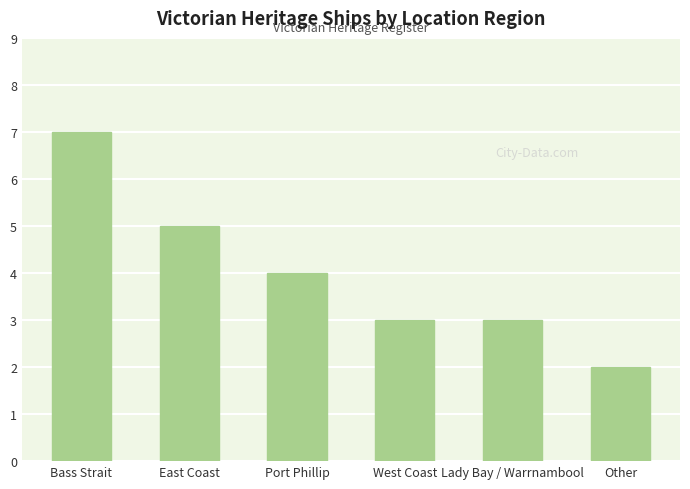

Which has a higher value, Port Phillip or East Coast?

East Coast